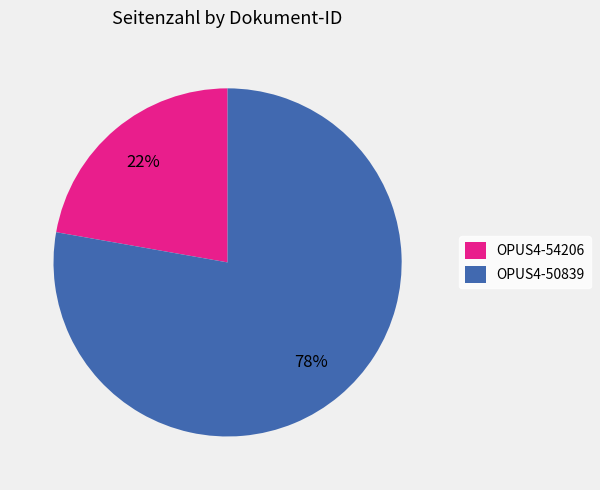

The OPUS4-54206 slice represents 22% of the pie. True or false?

True